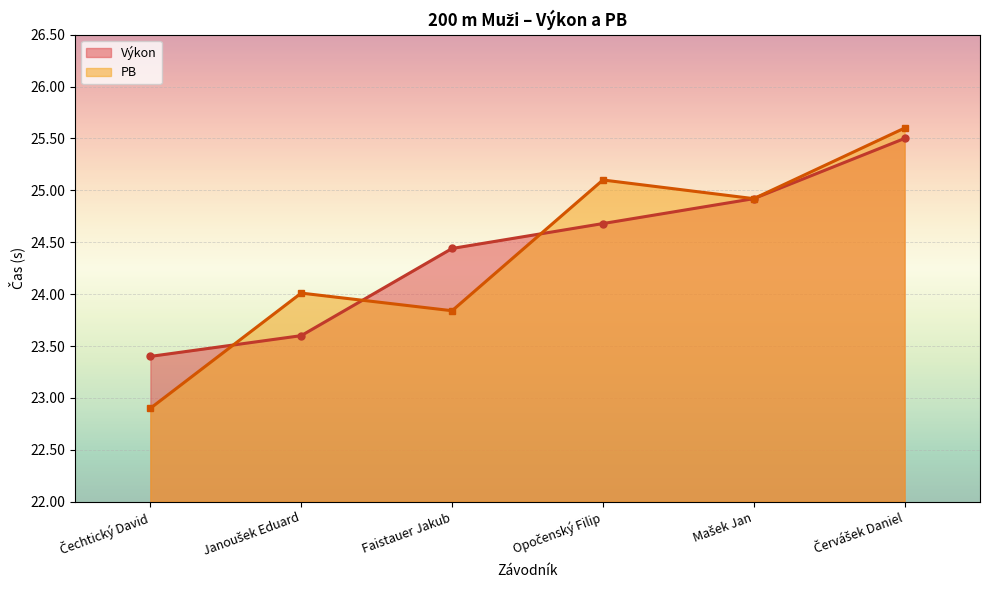

What is the maximum value shown in the chart?

25.6